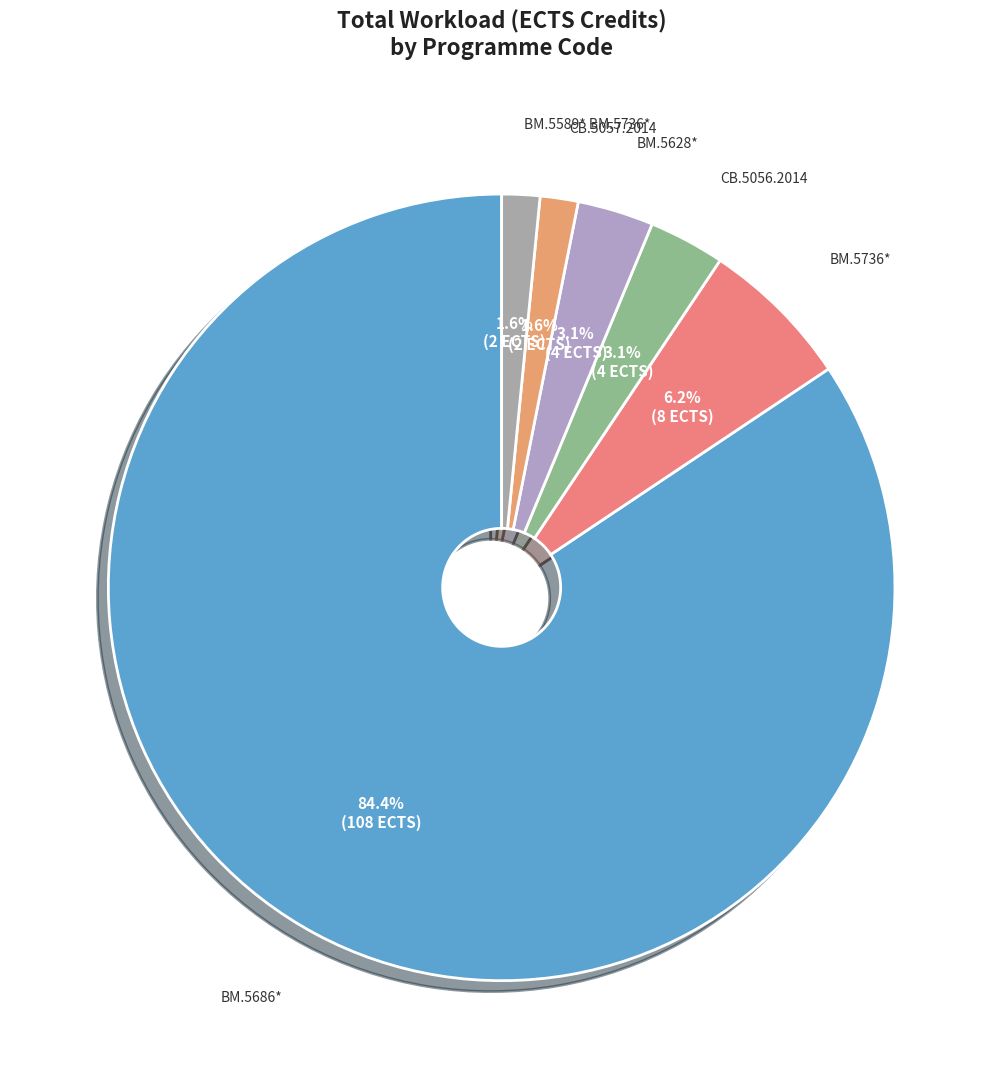

How many slices are in this pie chart?

6